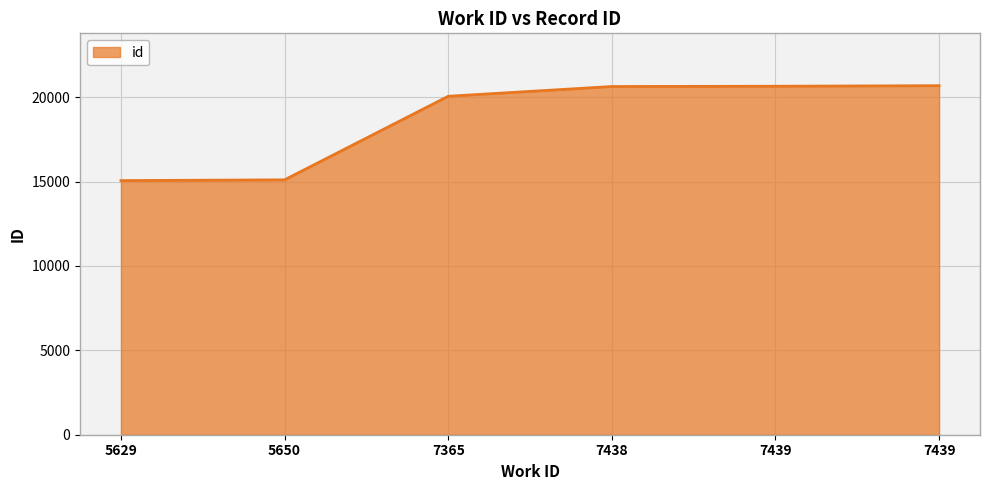

How many categories are shown in the chart?

6